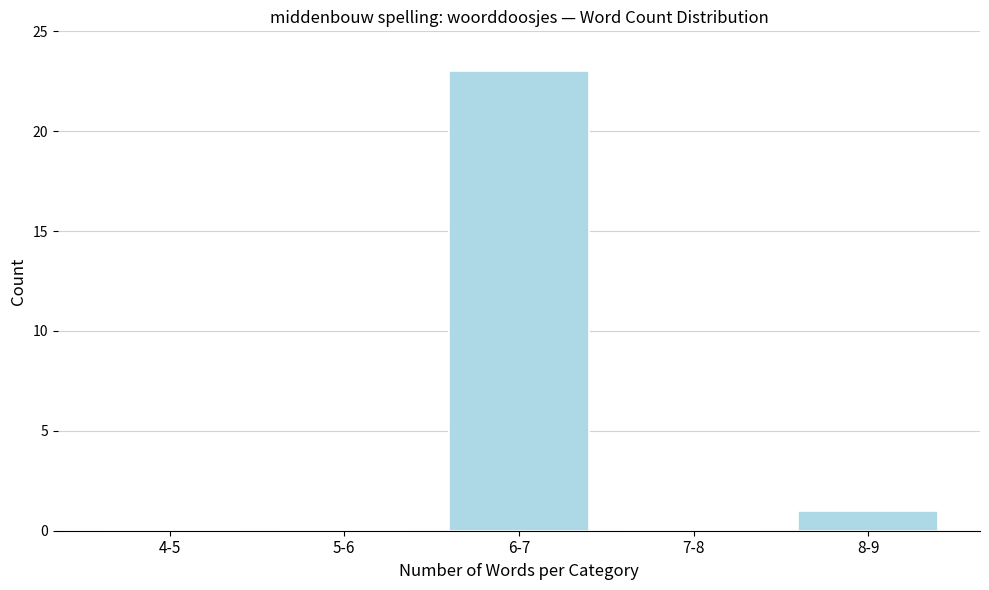

Reading left to right, list all the values displayed in this chart.

4-5=0	5-6=0	6-7=23	7-8=0	8-9=1